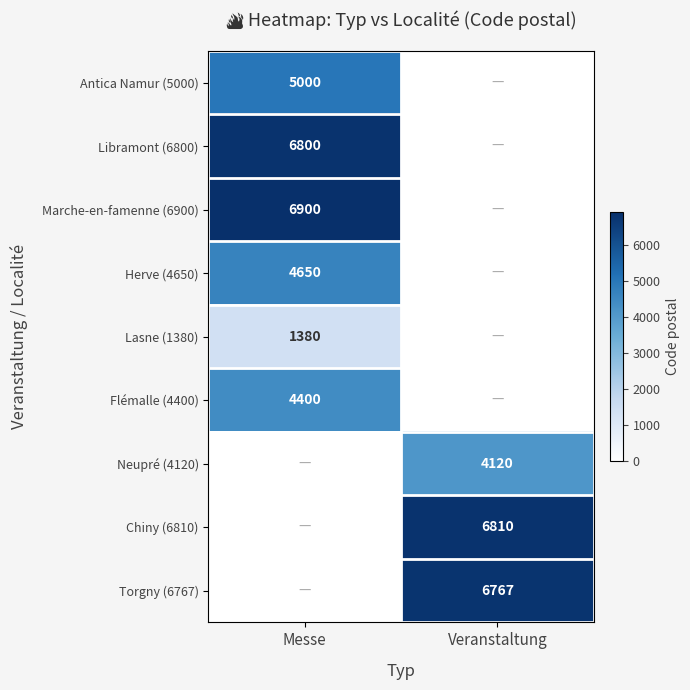

The Antica Namur (5000) series shows 7846 at Messe. True or false?

False